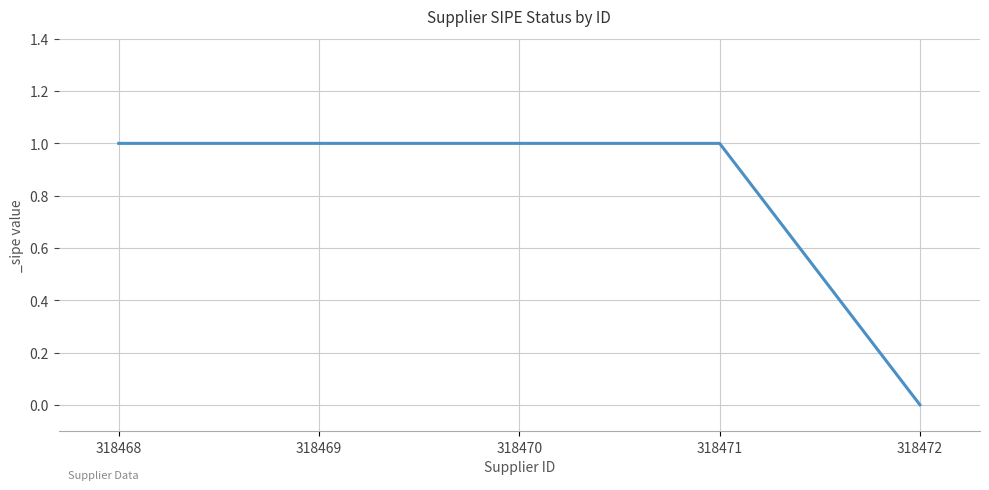

How many values are between 1 and 2?

4